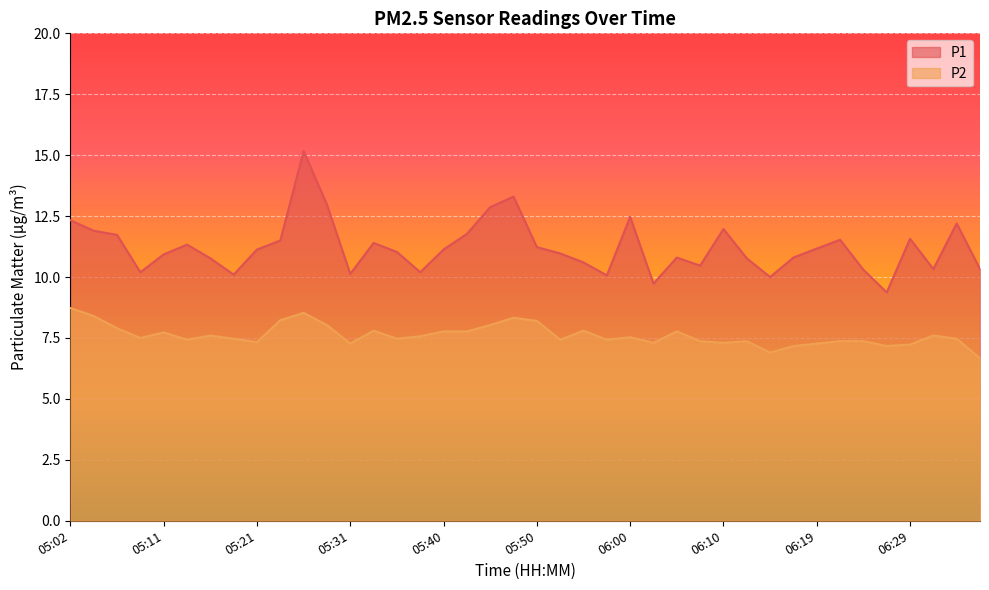

Which category has the highest value in the P2 series?

05:02